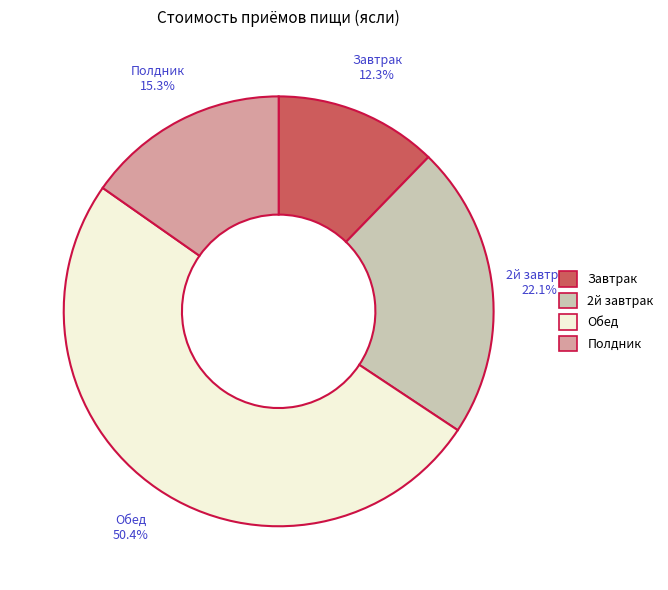

To the nearest percent, what is the average slice percentage?

25%